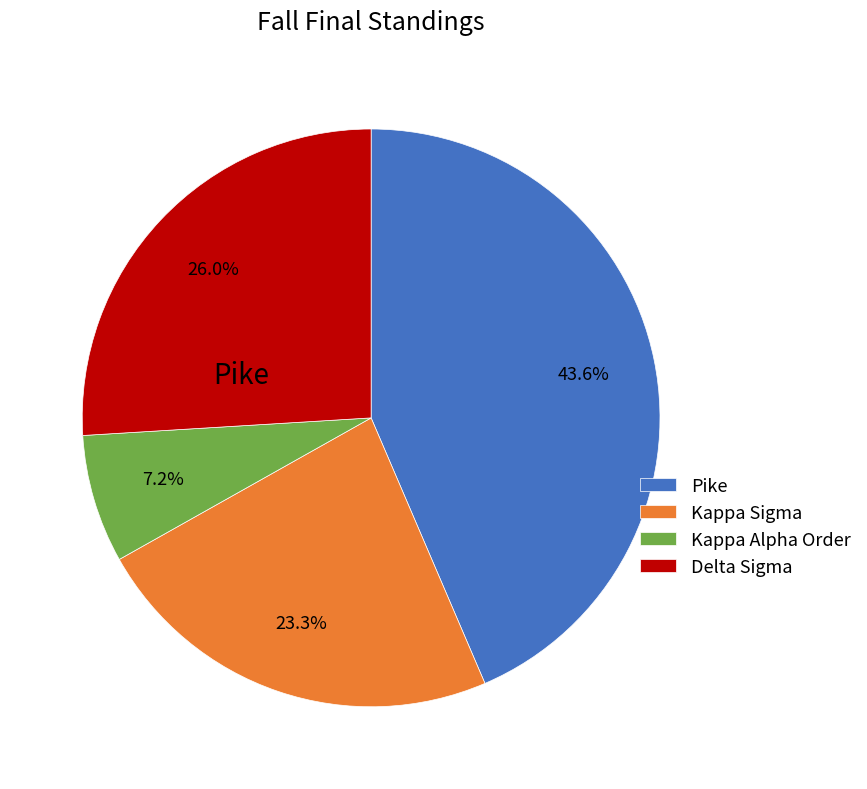

Count the number of slices in the pie.

4